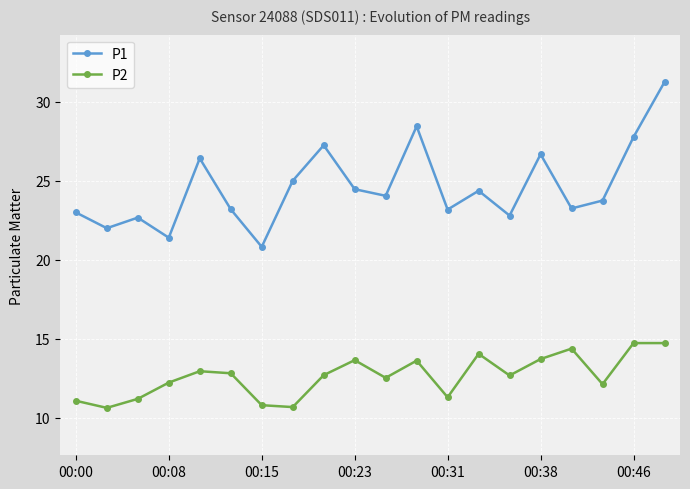

What is the difference between the second highest and minimum values in the P1 series?

7.6